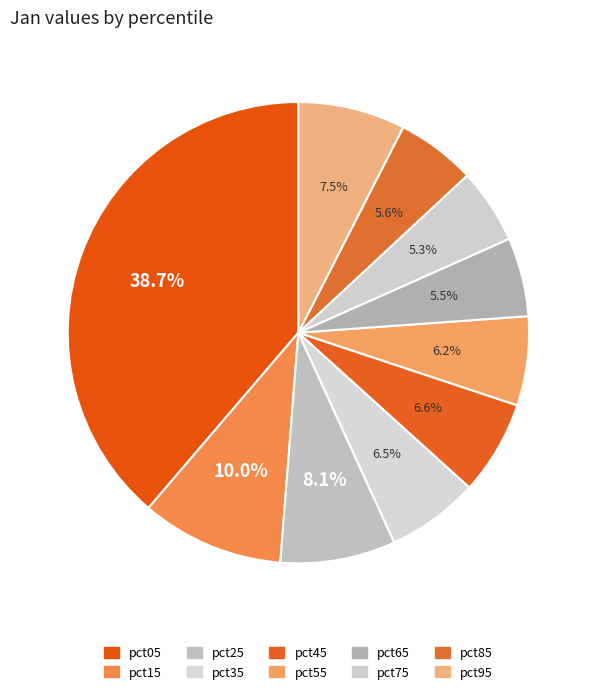

Do pct95 and pct45 together represent more than half of the pie?

No